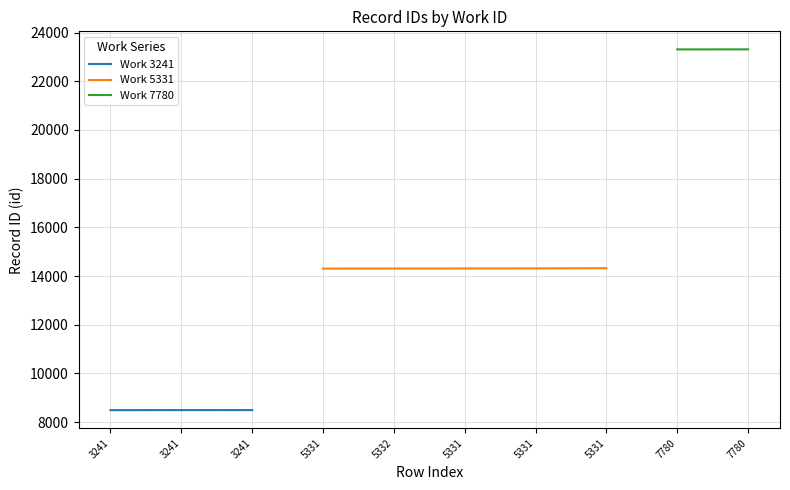

What is the approximate value at 7780?

23310